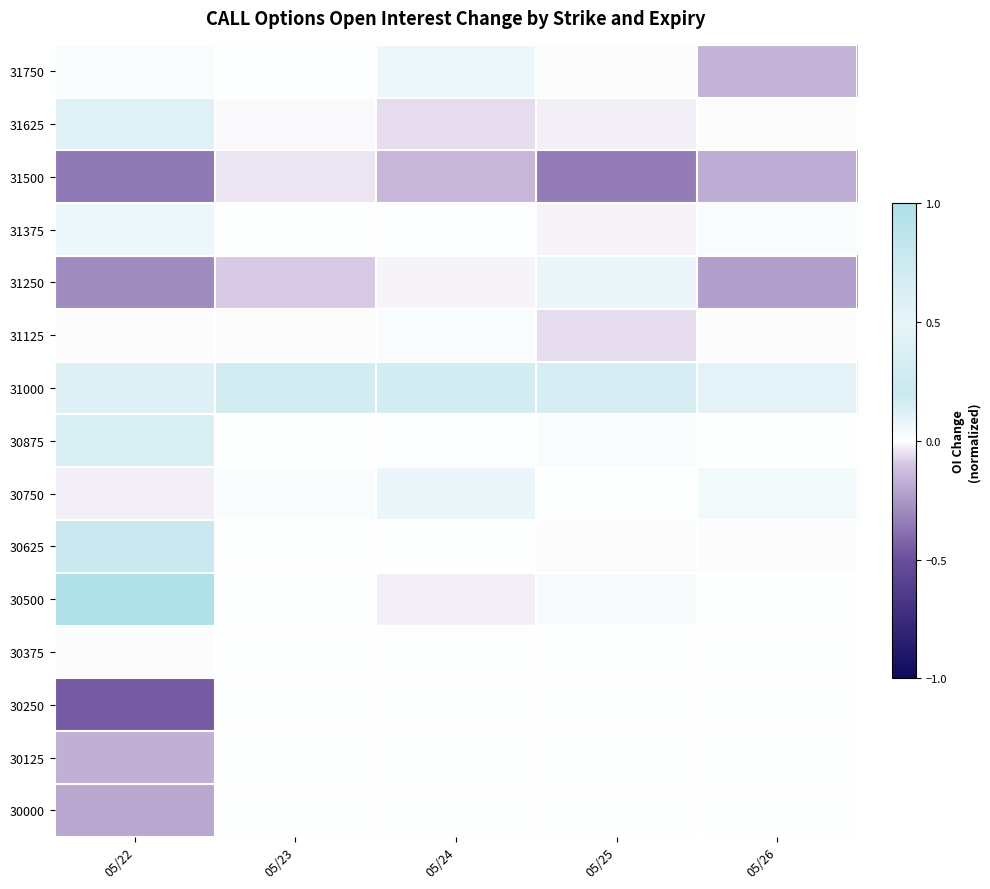

What is the difference between the highest and lowest values at 05/23?

0.4